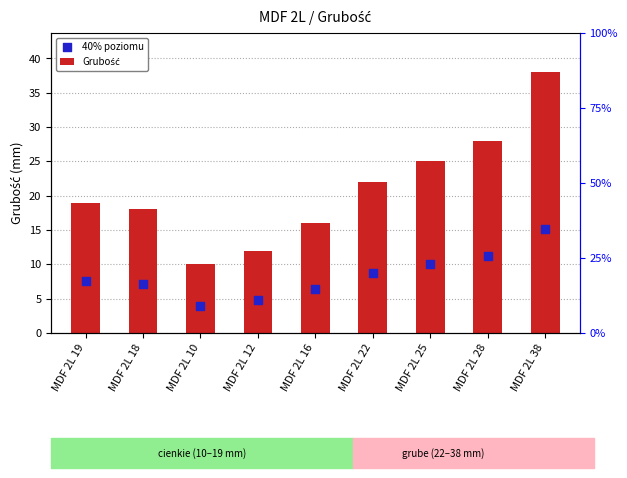

Which series contains the highest Y value?

Grubość